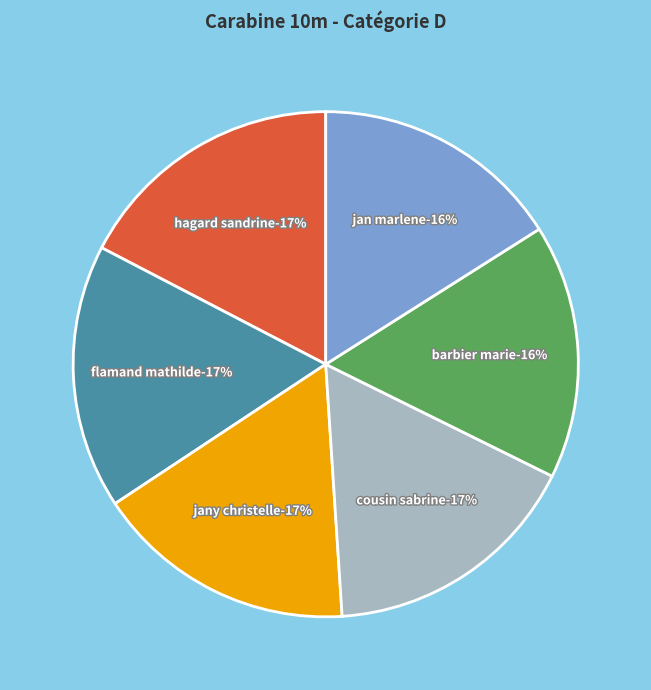

Is it true that HAGARD SANDRINE is 28% of the pie?

False